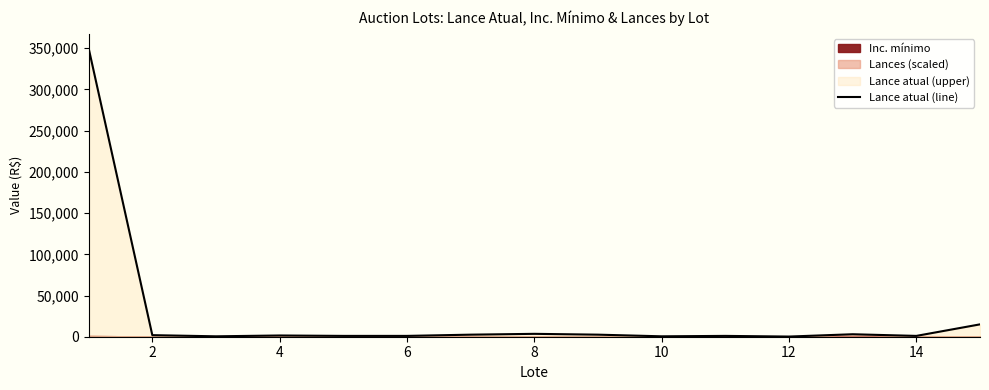

Reading right to left, extract all data points from this chart.

15000	1000	3000	200	1000	500	2500	3500	2500	1000	1000	1500	500	1900	350000